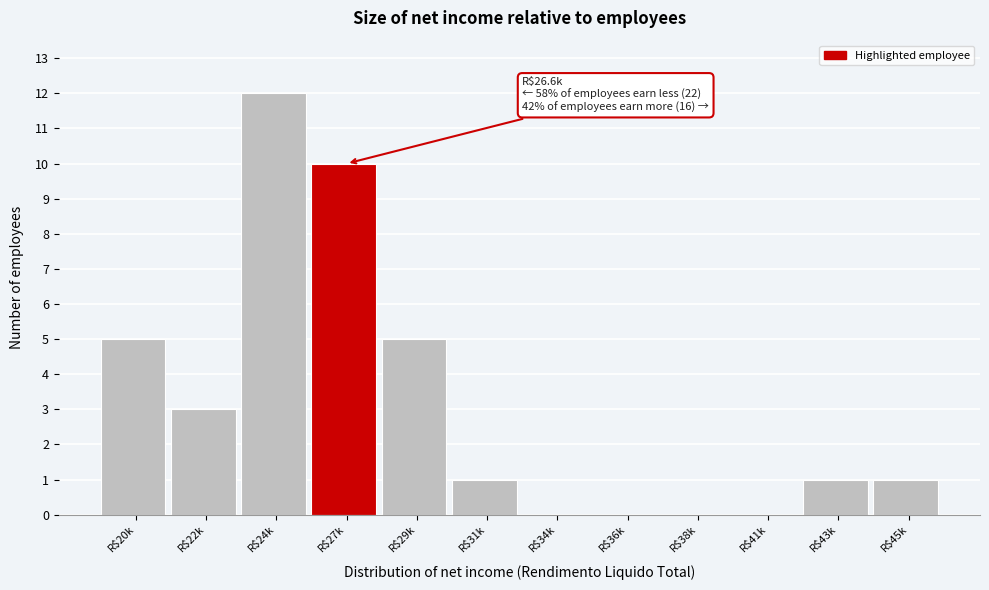

What value does the data have at R$22k?

3